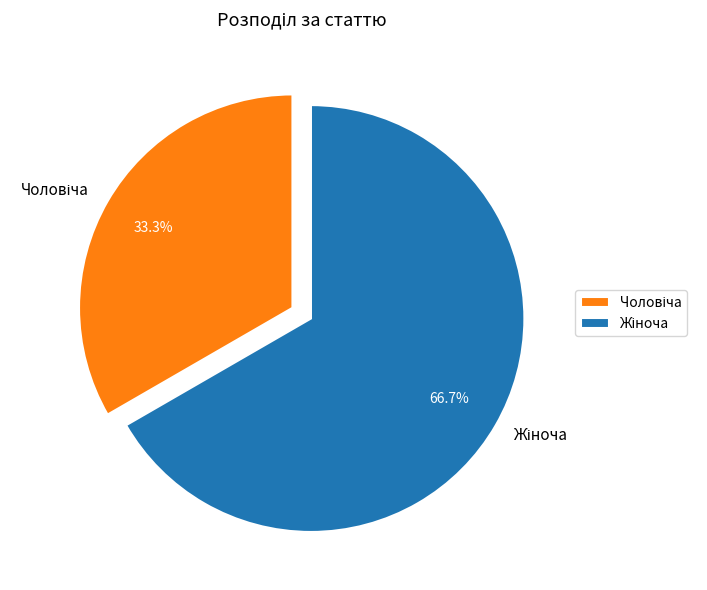

Is there a majority slice in this chart?

Yes